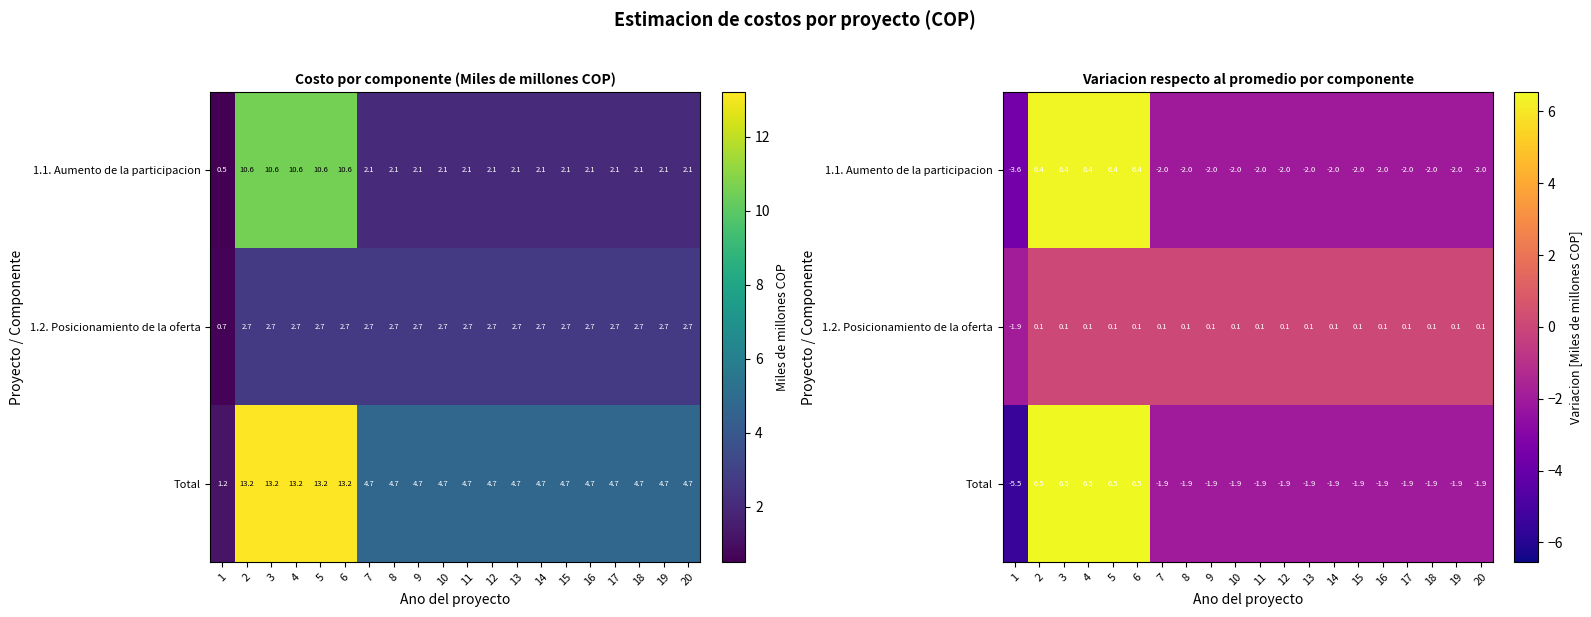

Which has a higher value, 5 or 1?

5